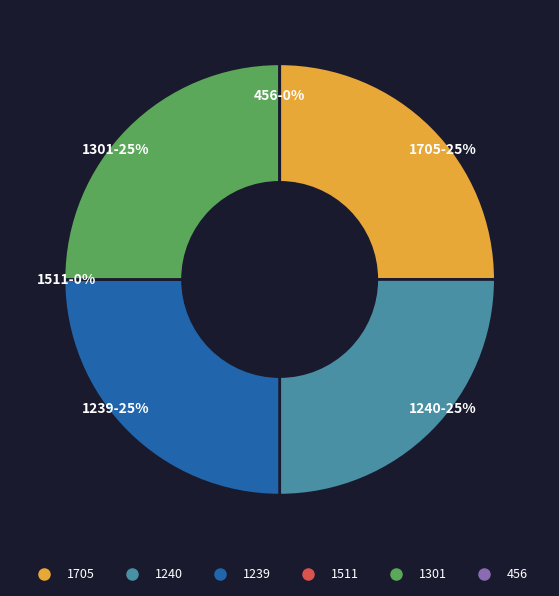

What is the largest slice in the pie chart?

1705